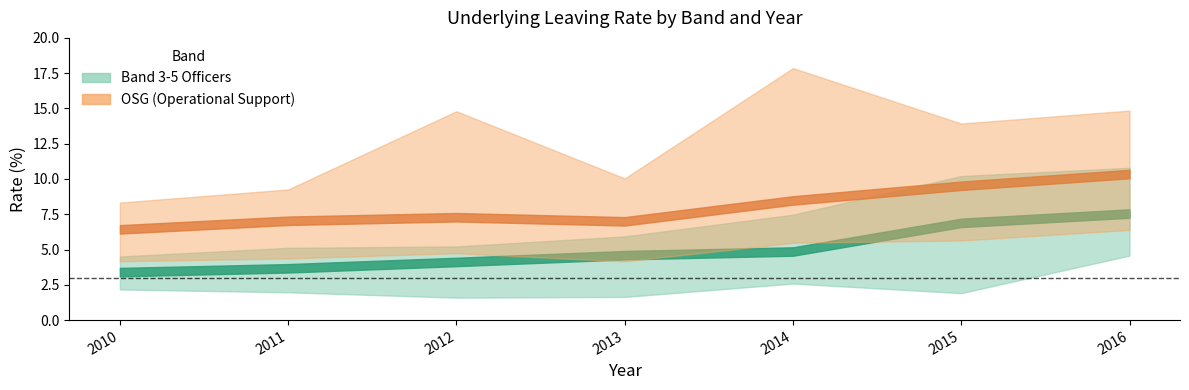

How many interior local valleys does the Band3_5_Rate_lower series have?

2